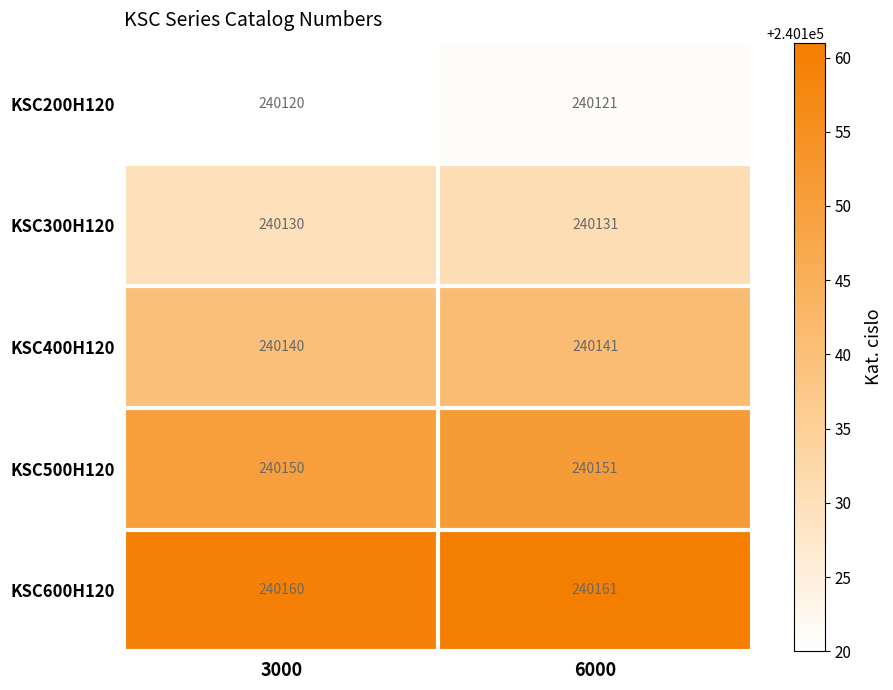

Reading left to right, list all the values displayed in this chart.

KSC200H120: 240120	240121
KSC300H120: 240130	240131
KSC400H120: 240140	240141
KSC500H120: 240150	240151
KSC600H120: 240160	240161